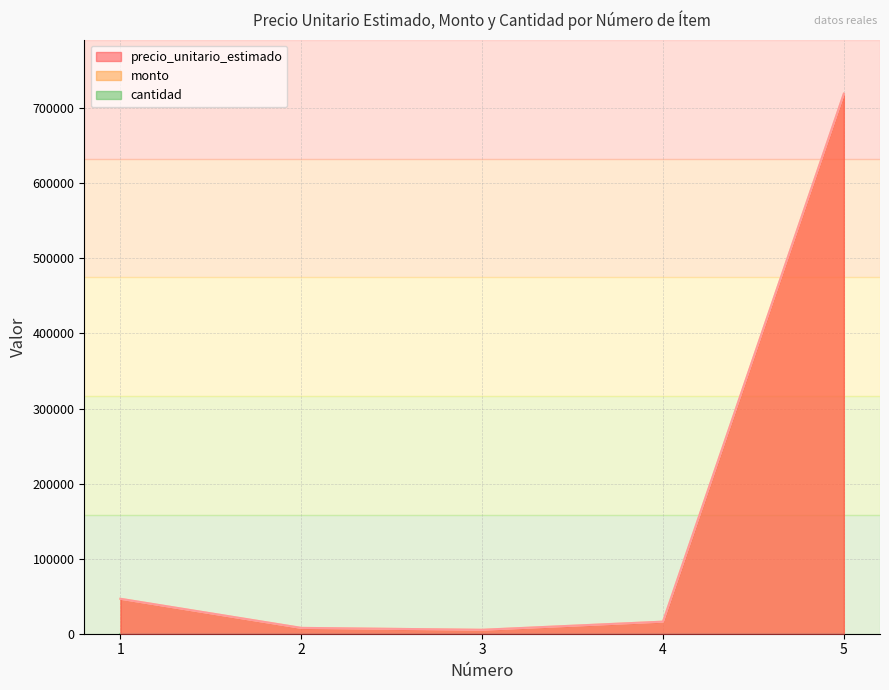

How many categories are shown in the chart?

5